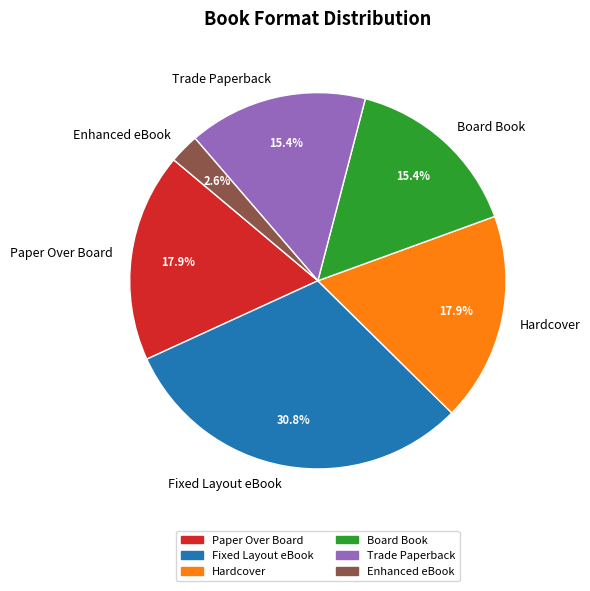

What is the largest slice in the pie chart?

Fixed Layout eBook